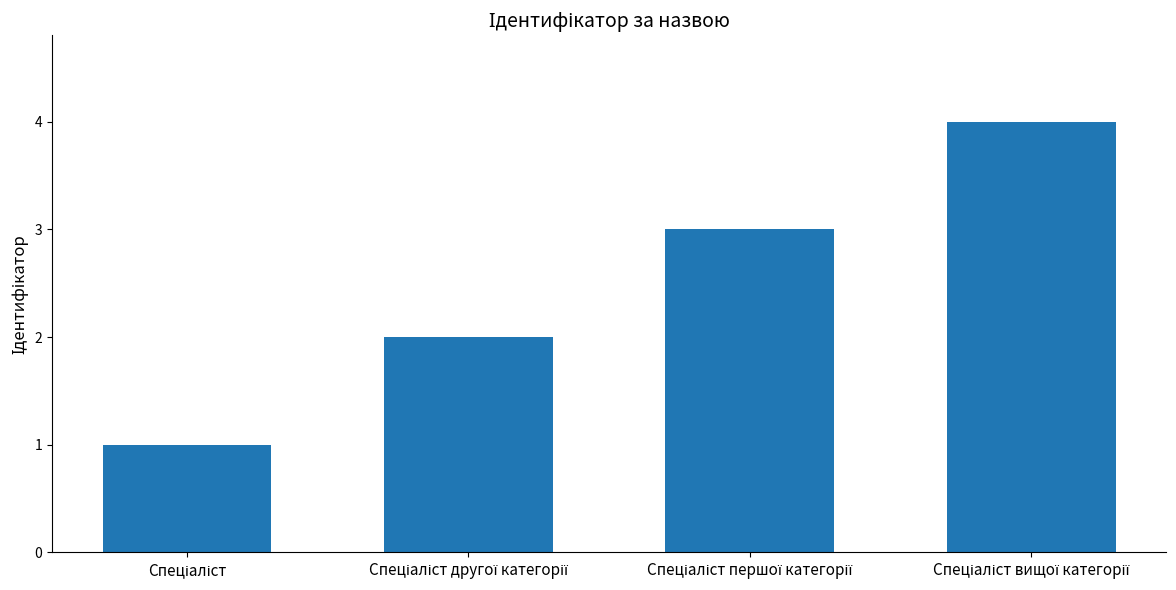

What is the difference between the maximum and minimum values?

3